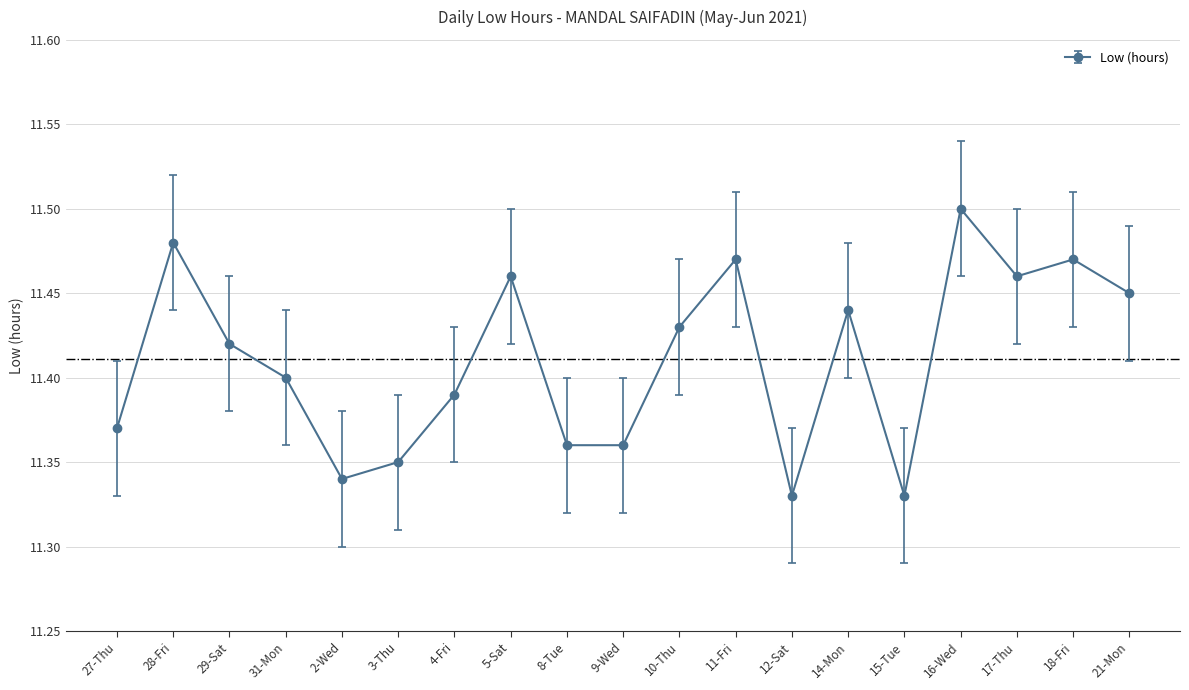

How many points are higher than both their immediate neighbors (excluding endpoints)?

6